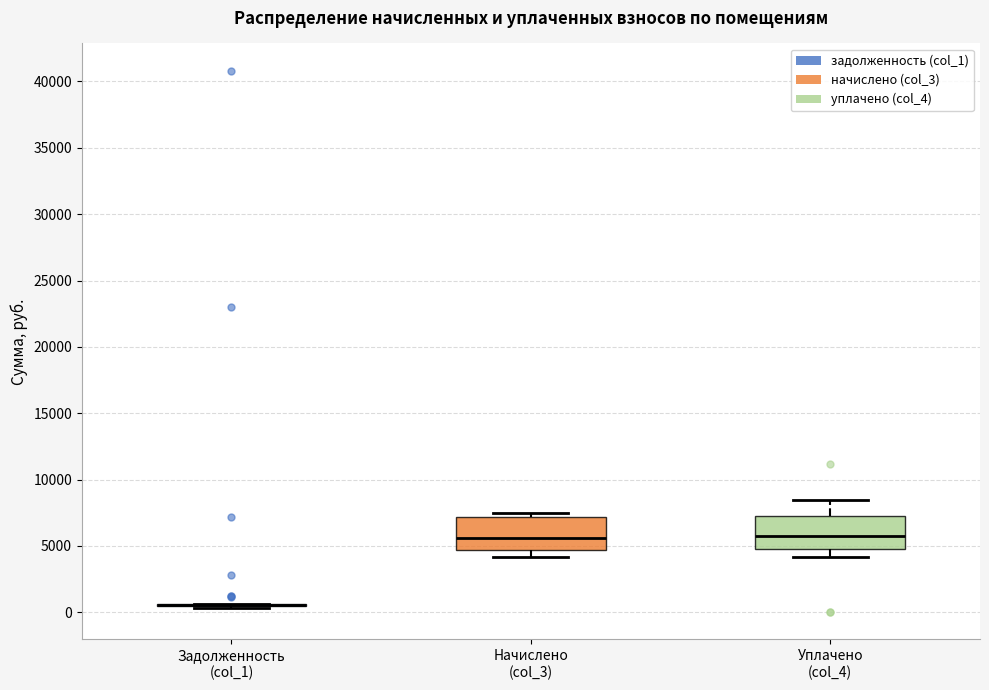

Reading left to right, read every box against the y-axis: the position of its median line, the range the box covers, and the ends of its whiskers. The values are not printed on the chart, so give them approximately, as read against the axis.

Задолженность (col_1): box collapsed to a line at 500, whiskers 500 to 500
Начислено (col_3): median 5500, box 4500 to 7000, whiskers 4000 to 7500
Уплачено (col_4): median 6000, box 5000 to 7000, whiskers 4000 to 8500